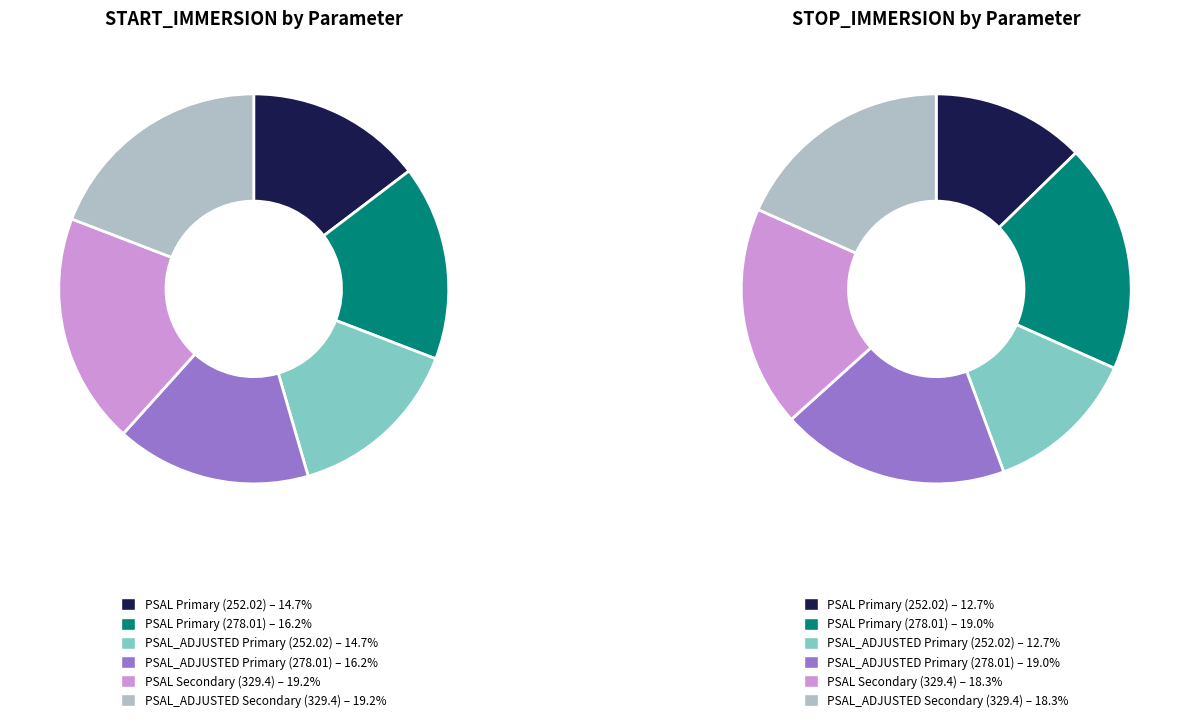

To the nearest percent, what portion does PSAL Primary (278.01) represent?

16%